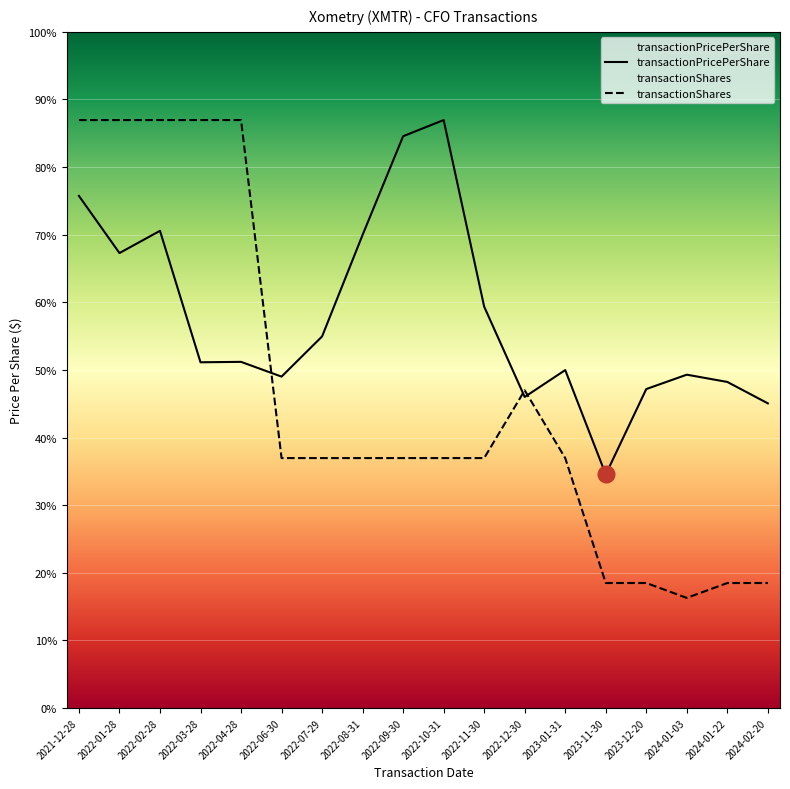

List the labels in order of transactionShares value, largest first.

2021-12-28, 2022-01-28, 2022-02-28, 2022-03-28, 2022-04-28, 2022-12-30, 2022-06-30, 2022-07-29, 2022-08-31, 2022-09-30, 2022-10-31, 2022-11-30, 2023-01-31, 2023-11-30, 2023-12-20, 2024-01-22, 2024-02-20, 2024-01-03